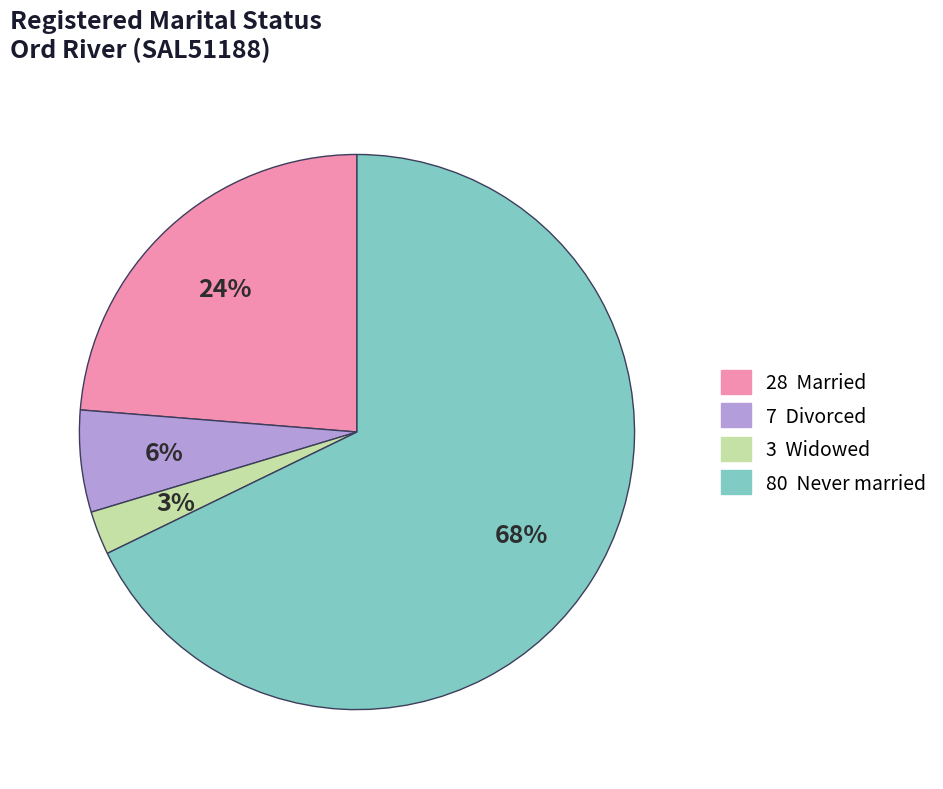

Is there any slice that represents more than half of the pie?

Yes